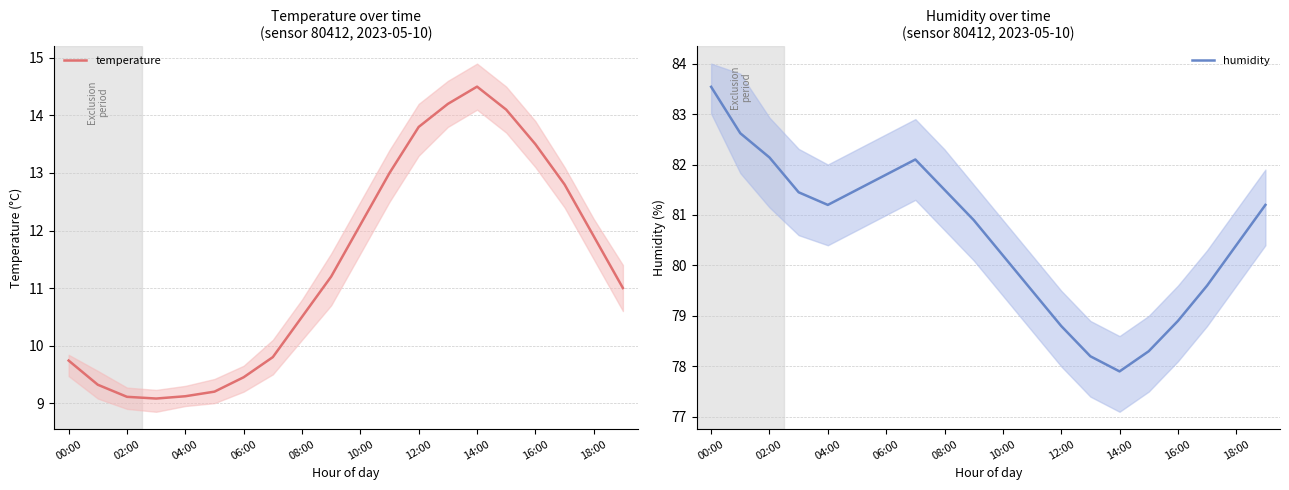

What is the average value of the temperature series?

11.4